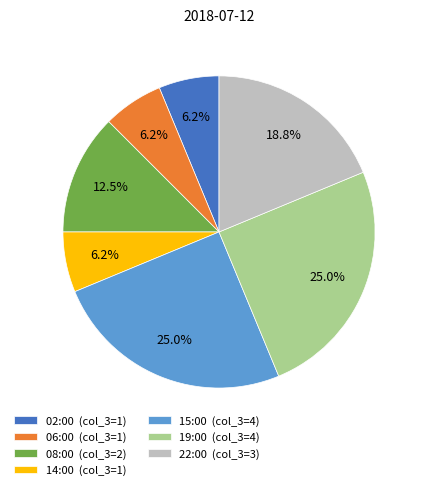

What percentage is NOT represented by 08:00 (col_3=2)?

87.5%